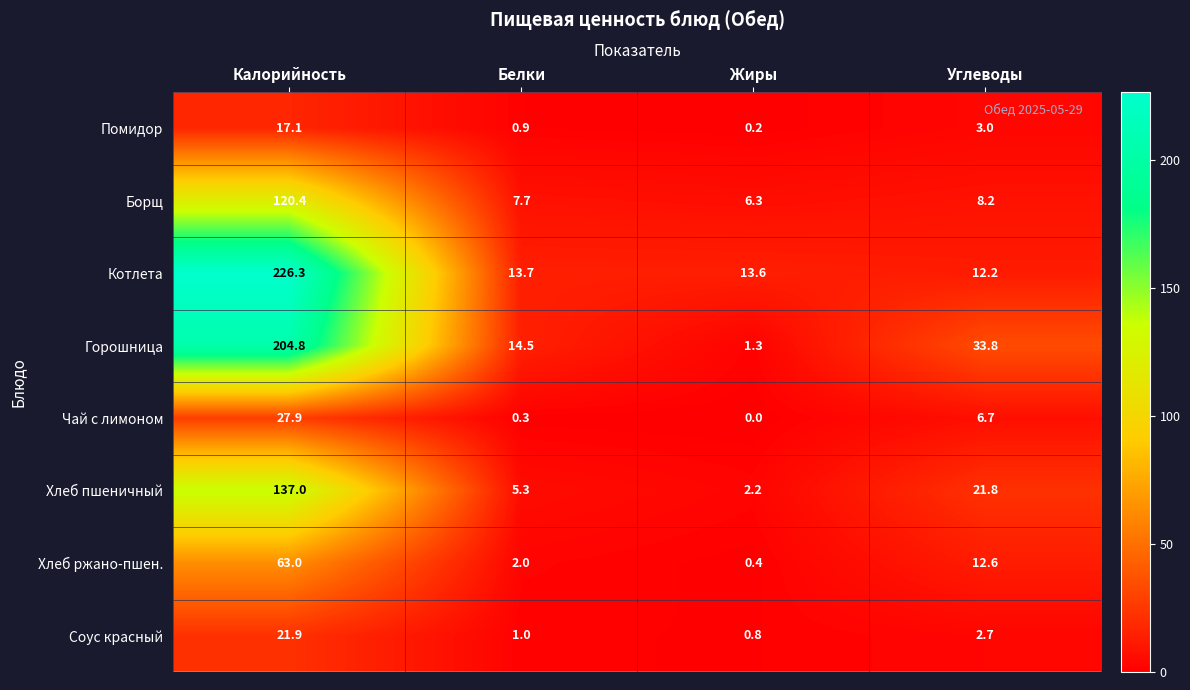

What is the maximum value for Помидор?

17.1